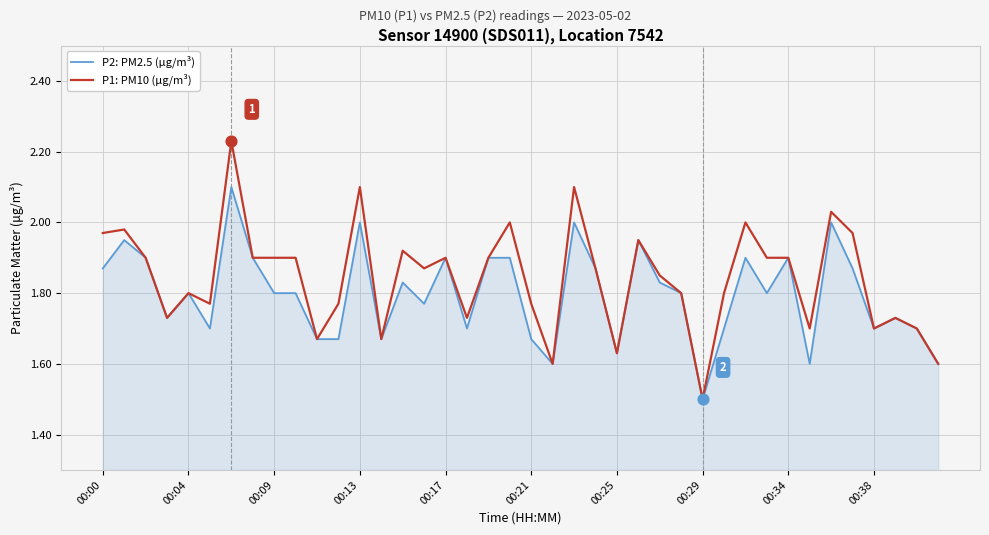

Which series has the widest spread of values?

P1: PM10 (µg/m³)